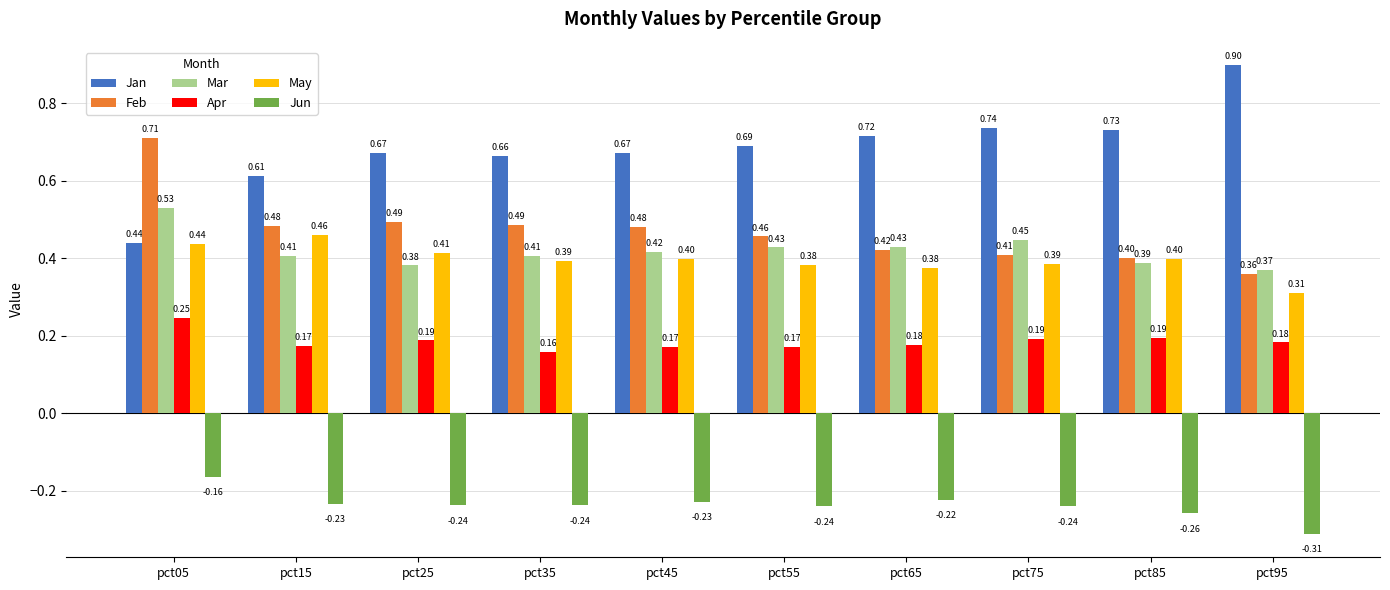

Which category has the lowest value across all series?

pct95